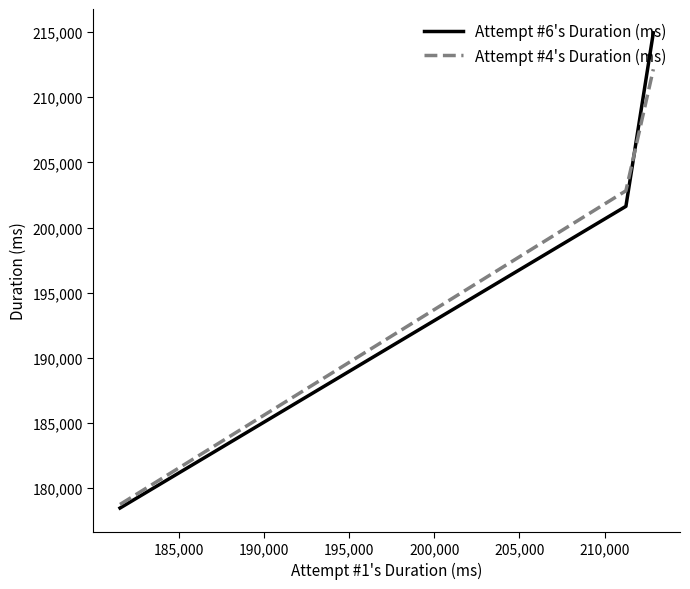

List the series in order of their peak value, lowest first.

Attempt #4's Duration (ms), Attempt #6's Duration (ms)